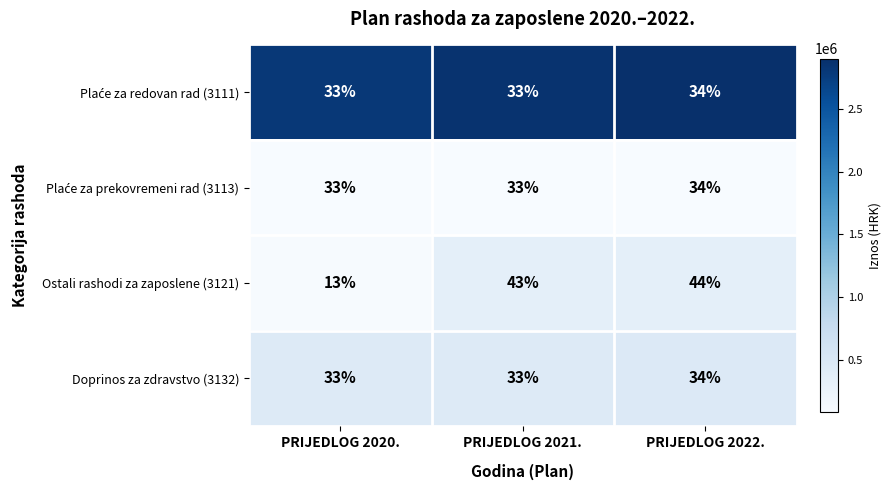

What is the difference between the Ostali rashodi za zaposlene (3121) values at PRIJEDLOG 2020. and PRIJEDLOG 2021.?

30